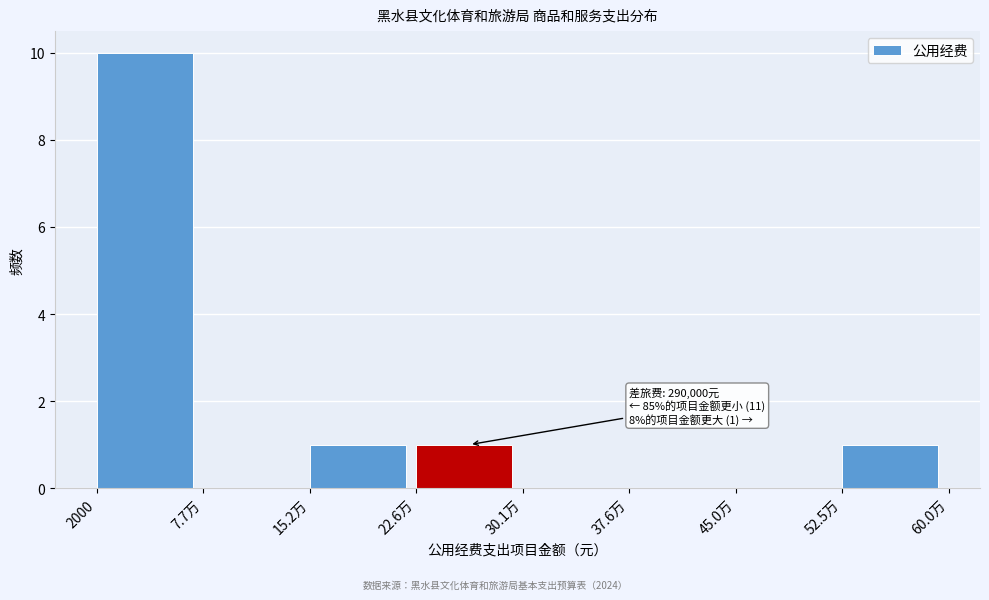

Reading right to left, list all the values displayed in this chart.

52.5万=1	45.0万=0	37.6万=0	30.1万=0	22.6万=1	15.2万=1	7.7万=0	2000=10